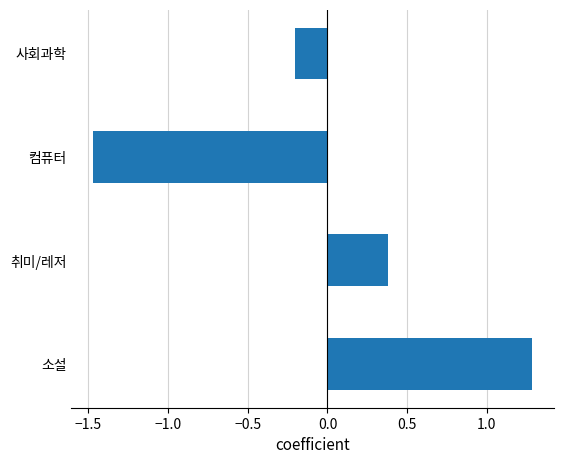

At which category does the chart reach its minimum across all series?

컴퓨터